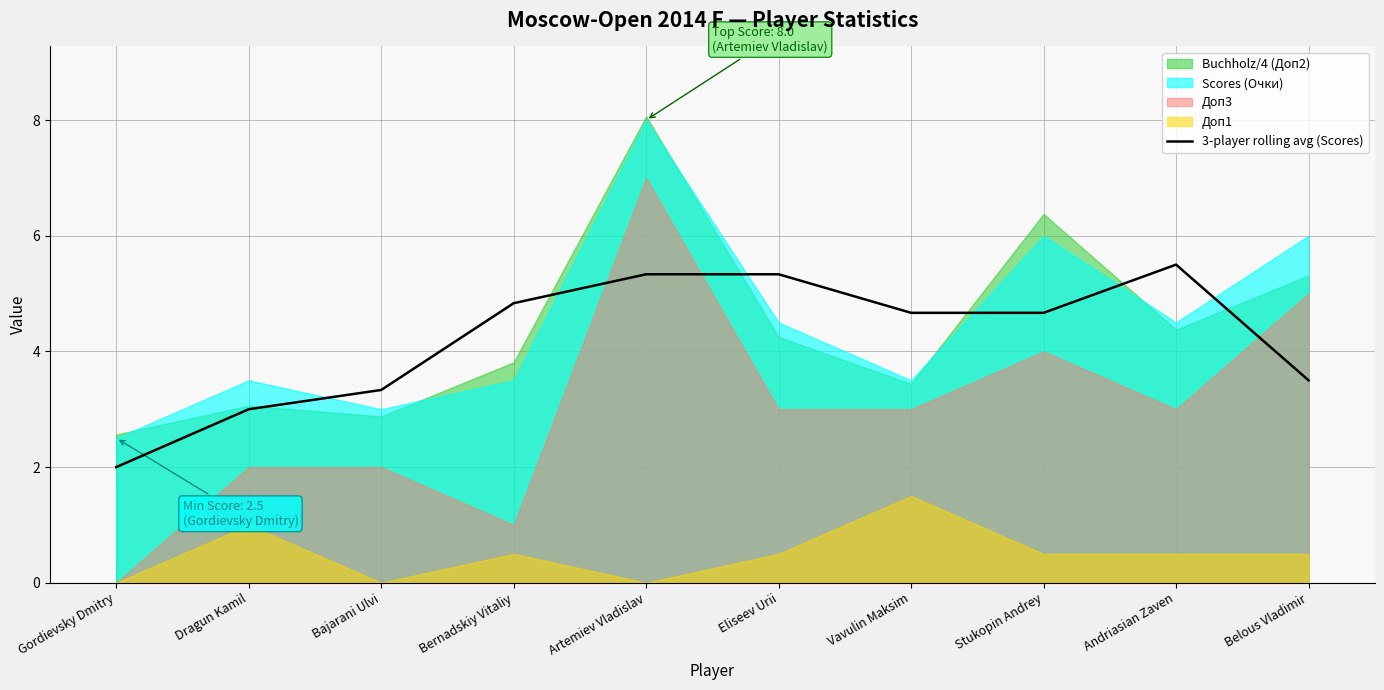

Is it true that the value at Andriasian Zaven is 3.6?

False